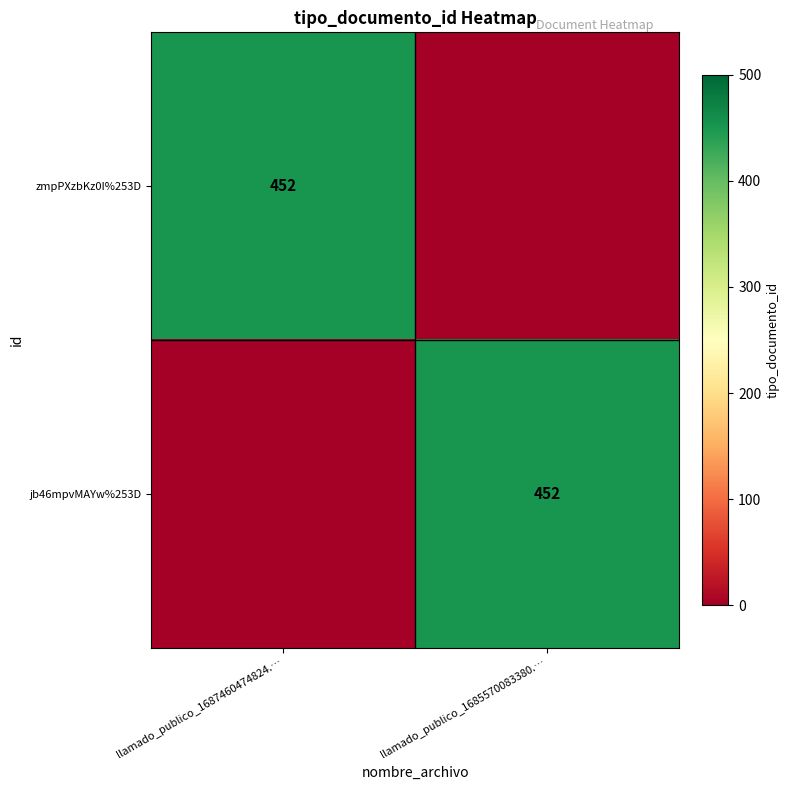

Is it true that jb46mpvMAYw%253D equals 452 at llamado_publico_1685570083380.…?

True